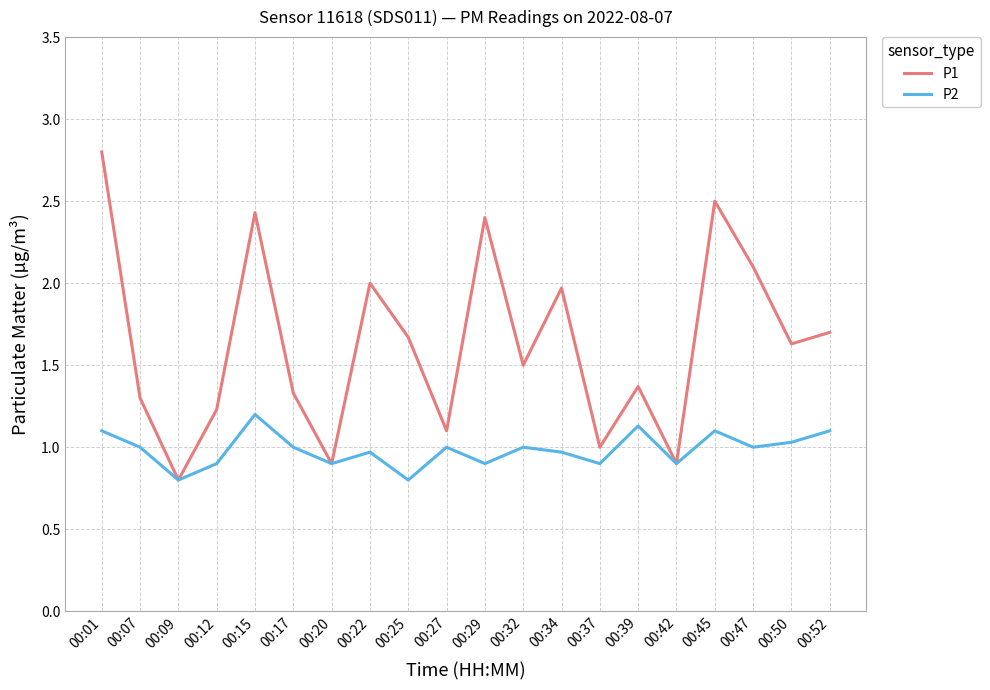

How many lines are shown in the chart?

2